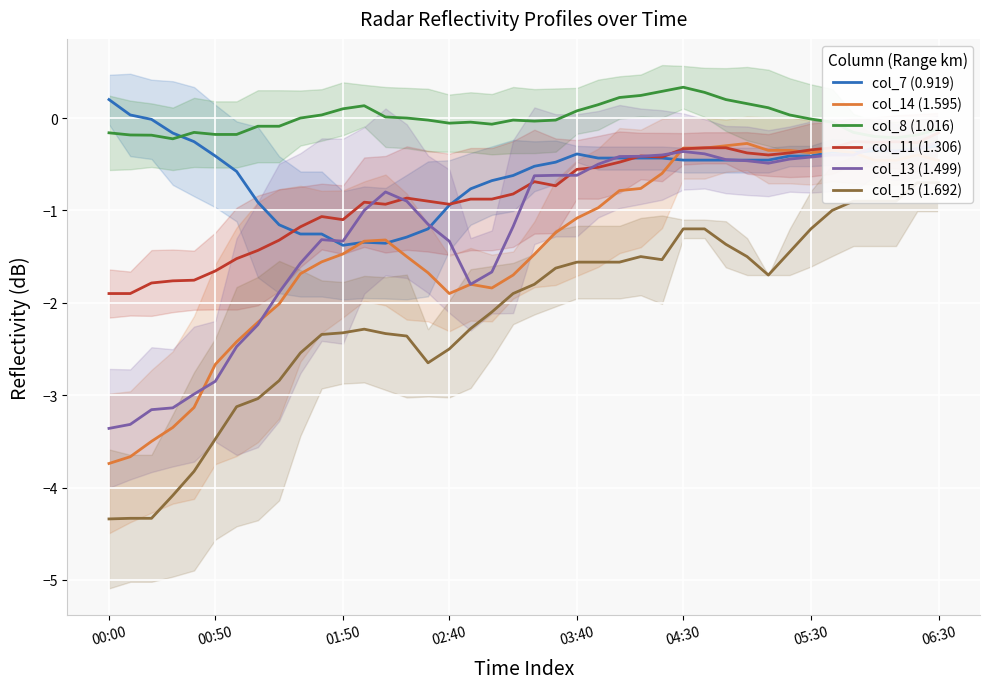

True or false: col_14 (1.595) and col_8 (1.016) intersect in this chart.

False